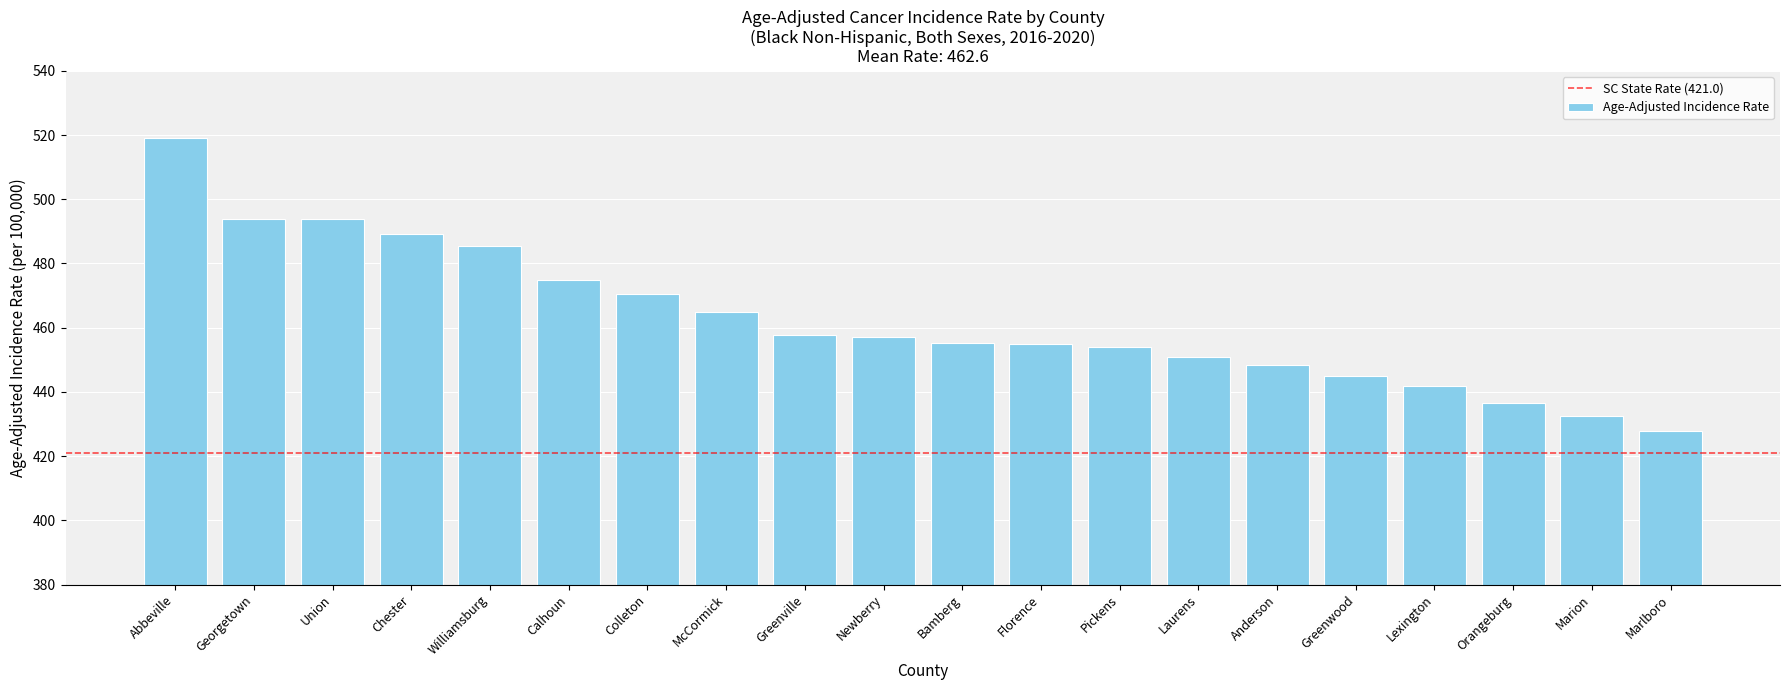

Are the bars horizontal?

No